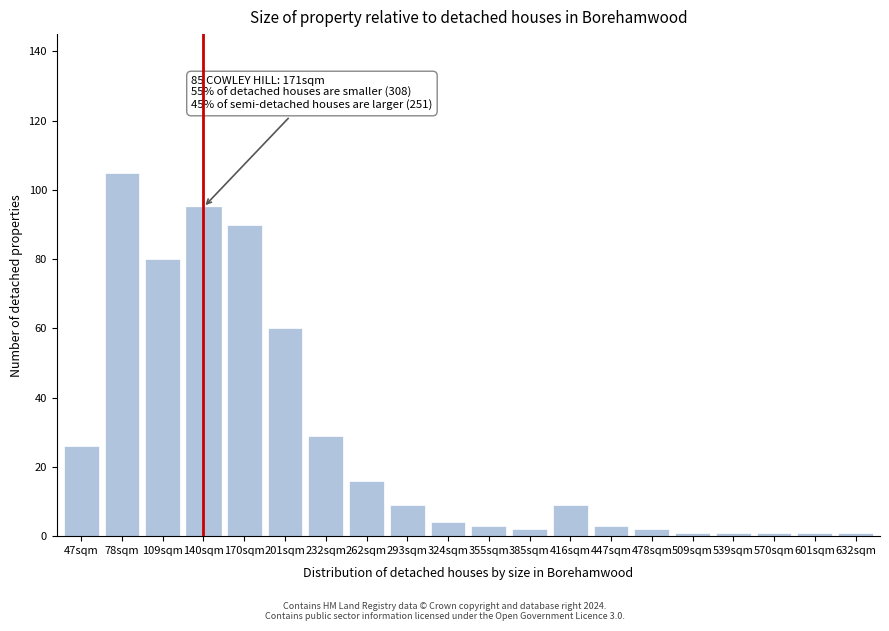

Reading left to right, transcribe all the data shown in this chart.

26	105	80	95	90	60	29	16	9	4	3	2	9	3	2	1	1	1	1	1